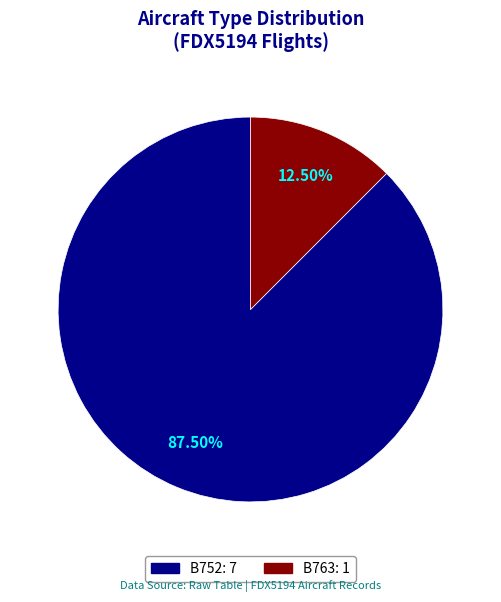

Which category accounts for the majority?

B752